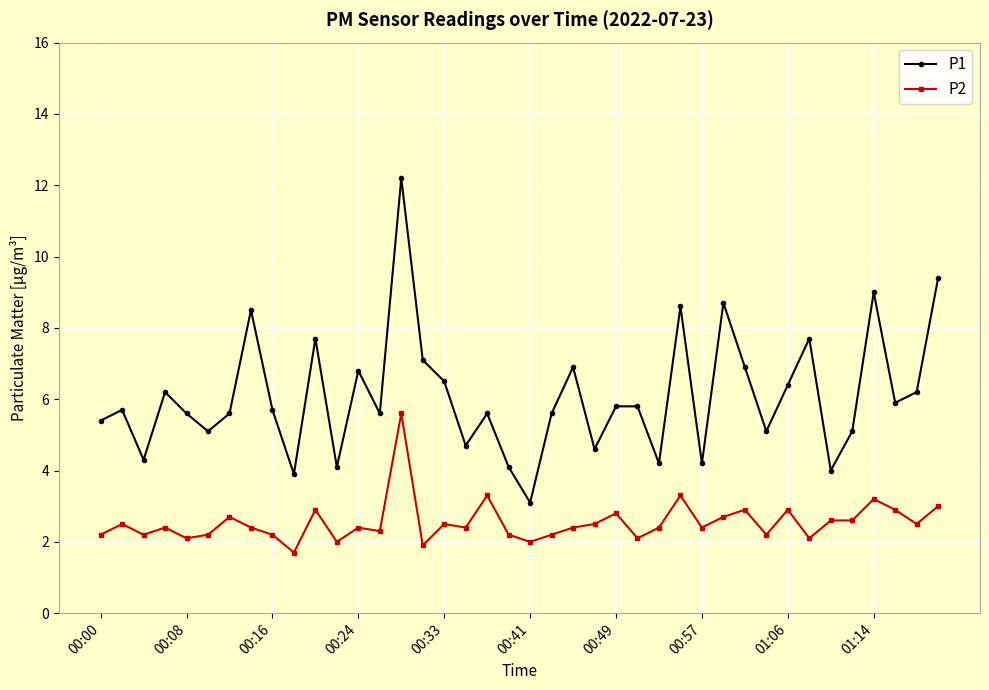

What are all the series names shown in the legend?

P1, P2